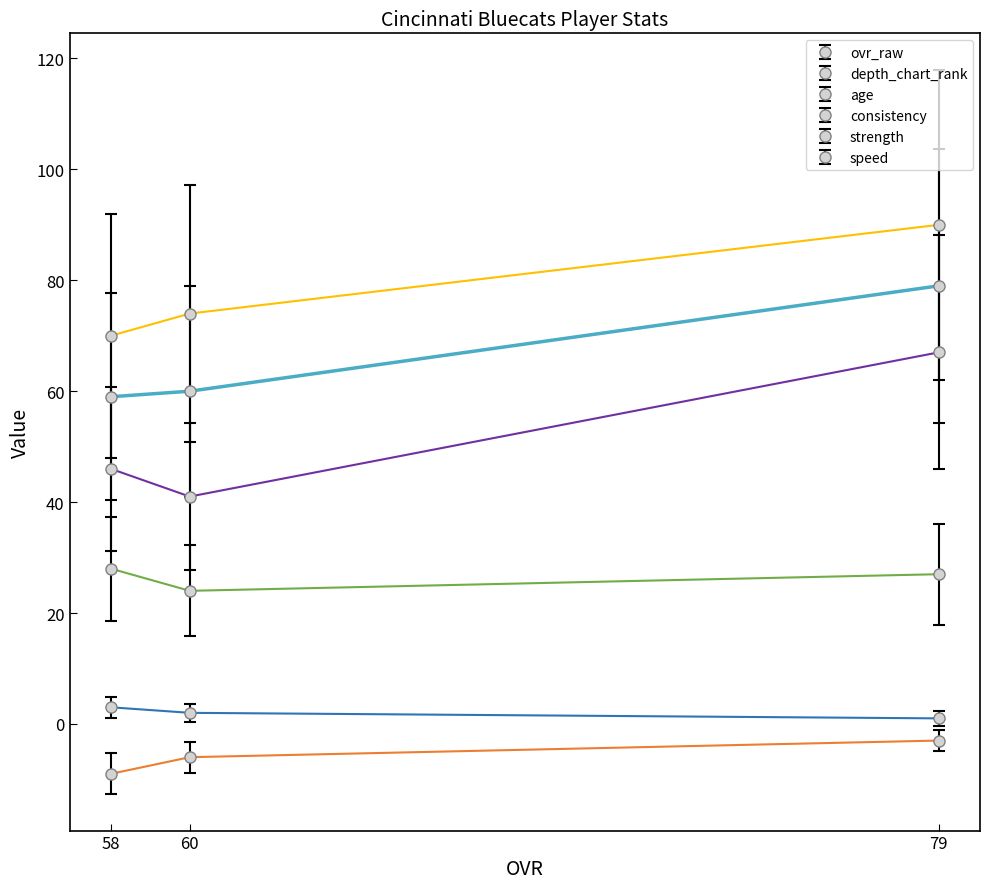

Reading left to right, extract all data points from this chart.

ovr_raw: 59	60	79
depth_chart_rank: 3	2	1
age: 28	24	27
consistency: -9	-6	-3
strength: 70	74	90
speed: 46	41	67